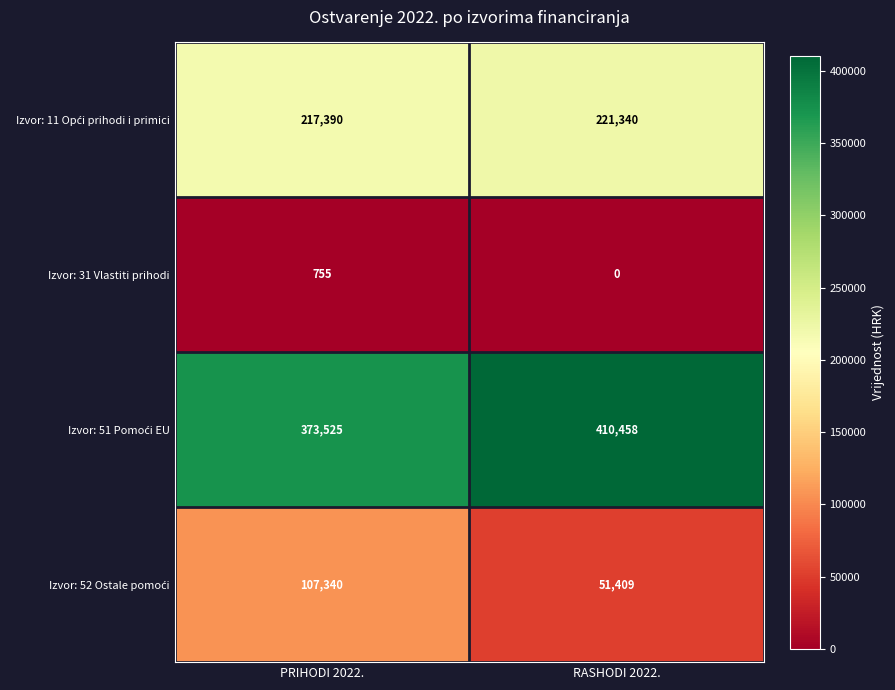

Which category has the highest value across all series?

RASHODI 2022.